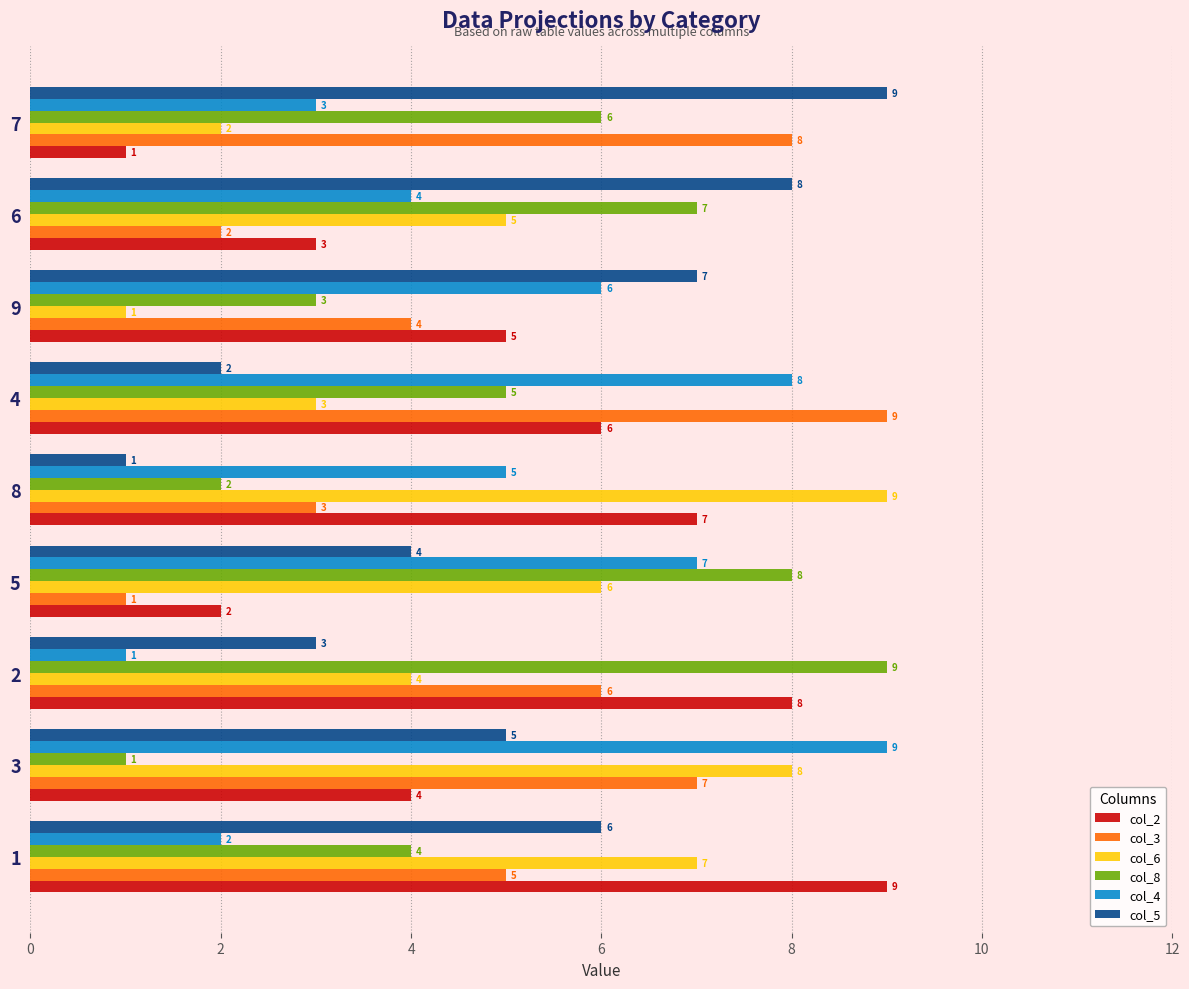

What is the approximate value of col_8 at 2?

9